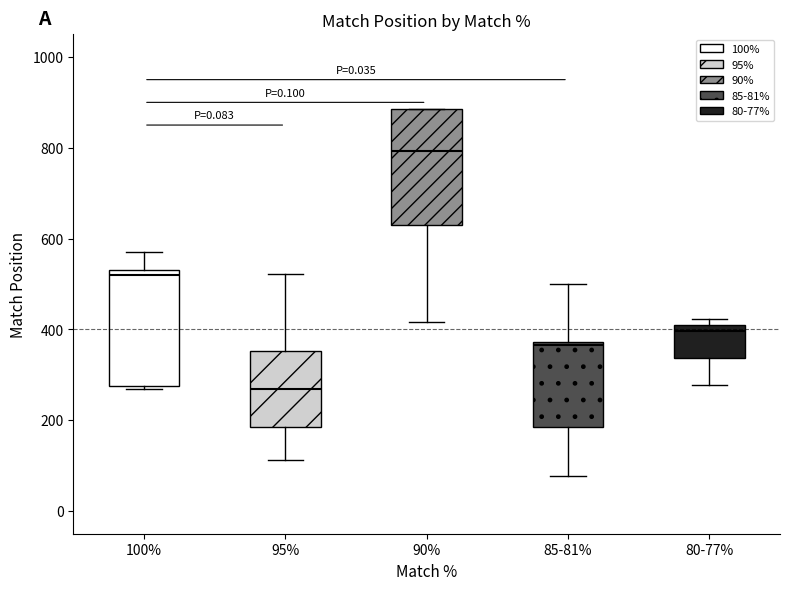

Which box's median line is the lowest?

95%